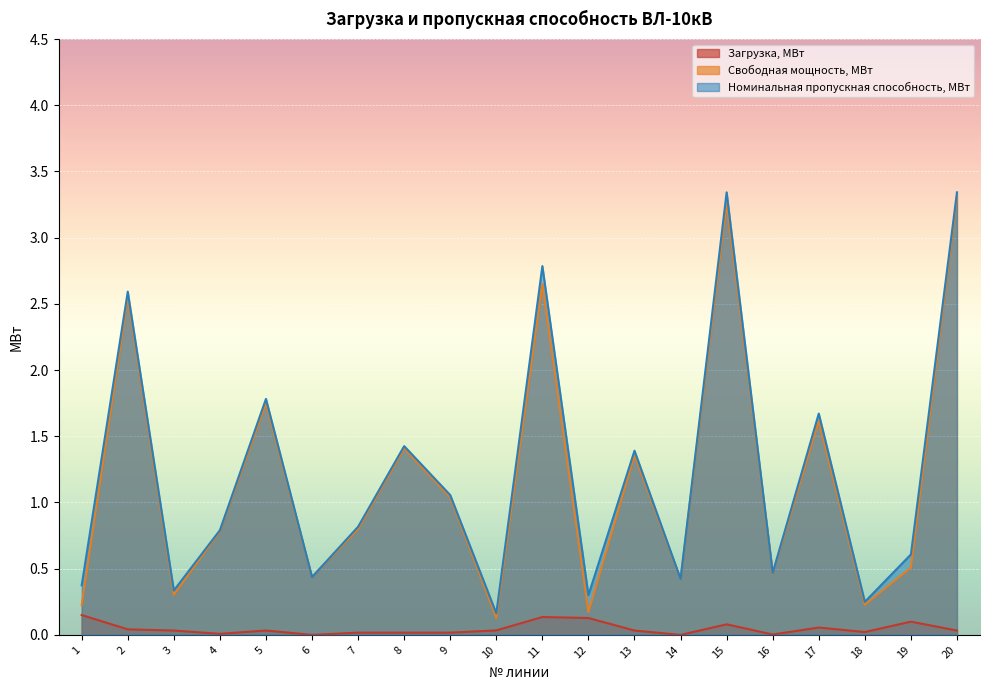

Which series changed the most between 6 and 20?

Номинальная пропускная способность, МВт